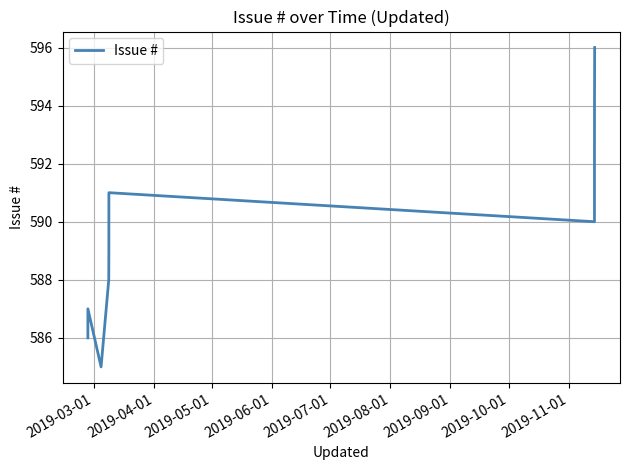

What is the difference between the maximum and minimum values?

11